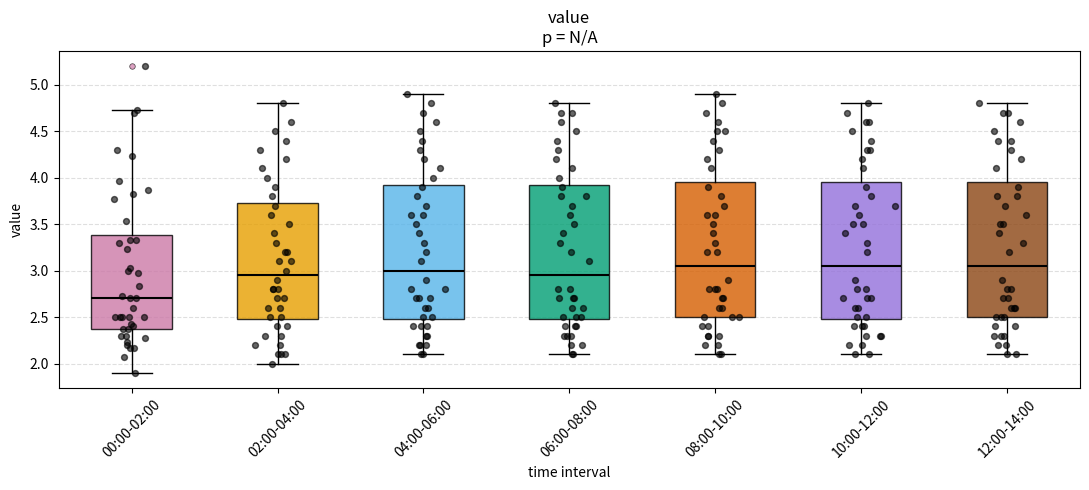

Where is the lower edge of the box for 00:00-02:00 on the y-axis? The values are not printed on the chart, so give them approximately, as read against the axis.

2.35